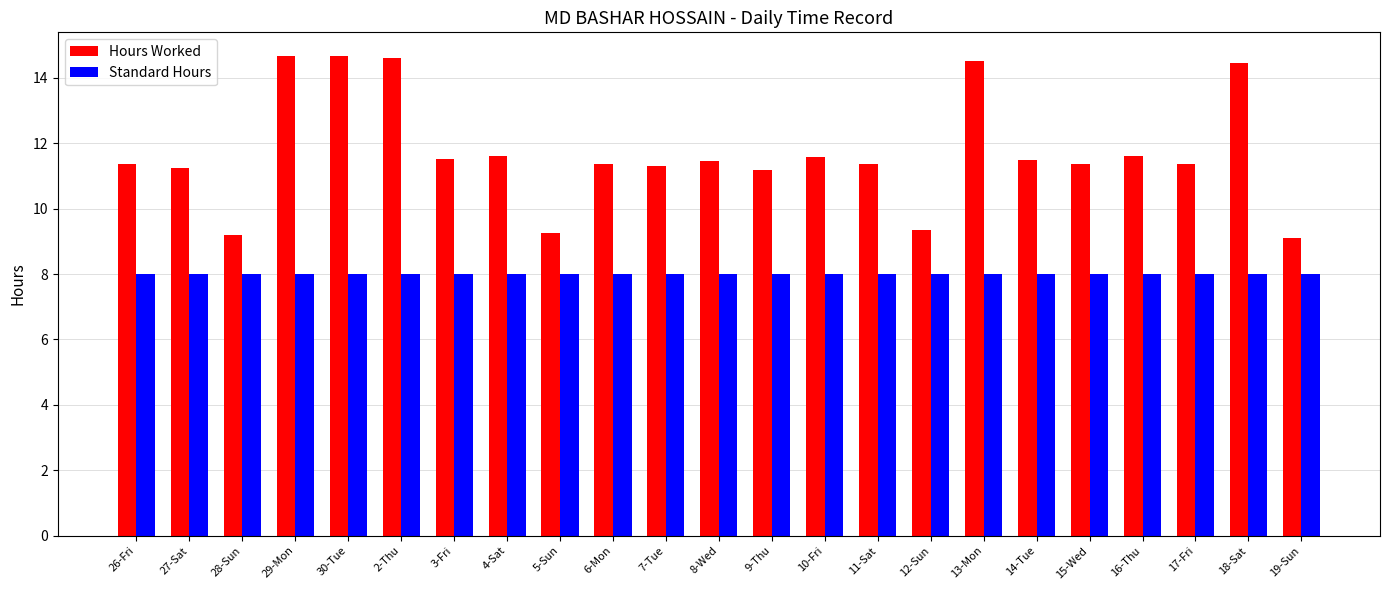

What is the greatest value displayed?

14.7